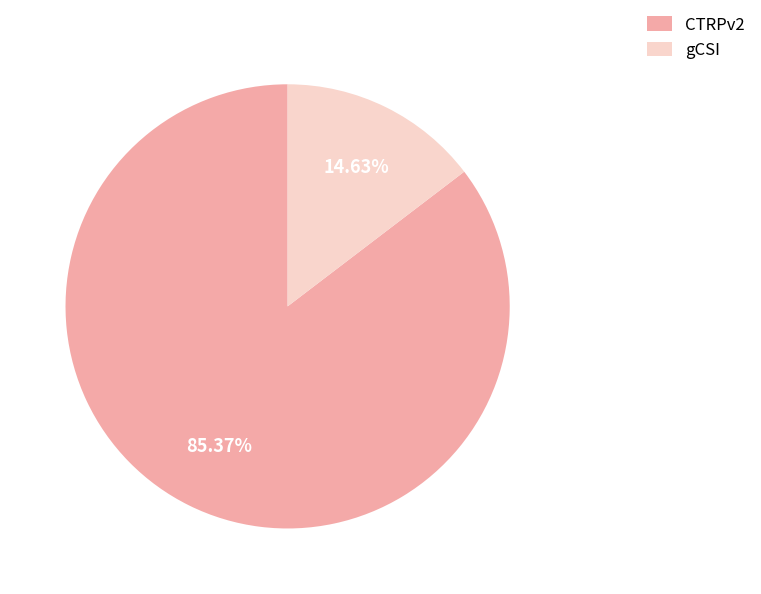

What is the largest slice in the pie chart?

CTRPv2